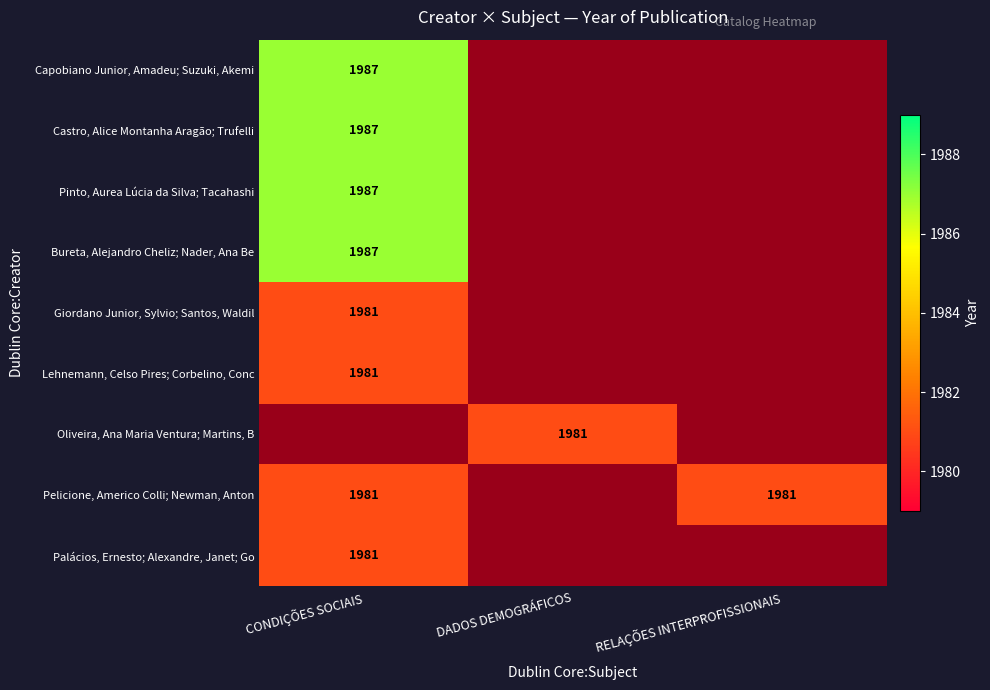

The value of Palácios, Ernesto; Alexandre, Janet; Go at CONDIÇÕES SOCIAIS is 1981. True or false?

True